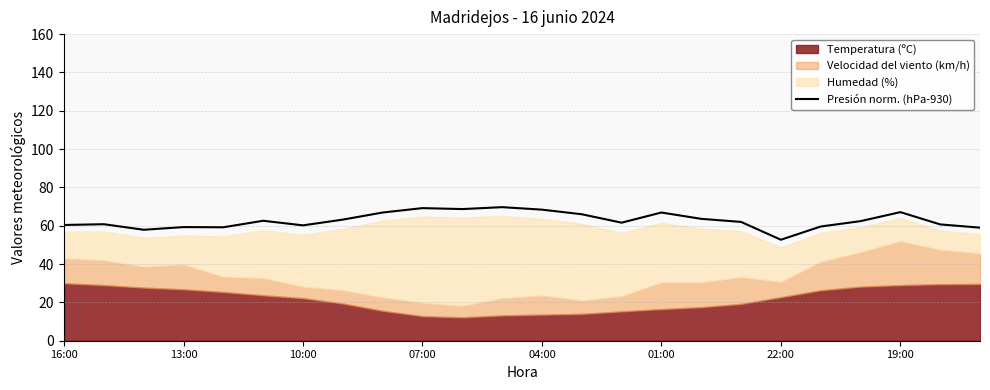

Is it true that Presión norm. (hPa-930) equals 96.4 at 13:00?

False